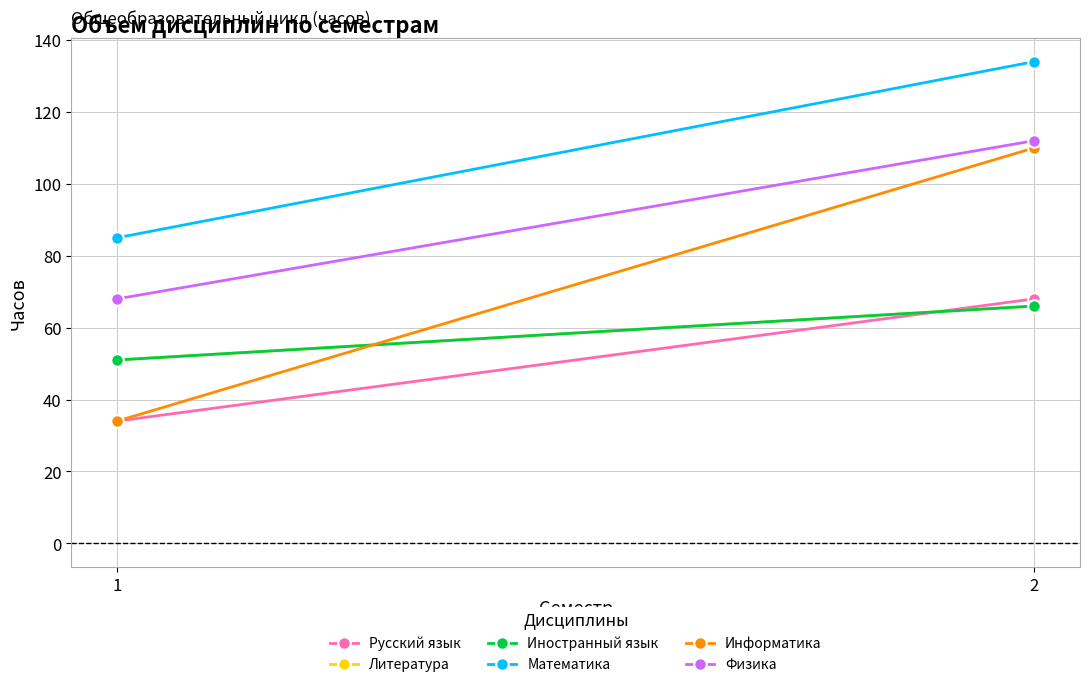

The Литература series shows 101 at 2. True or false?

False